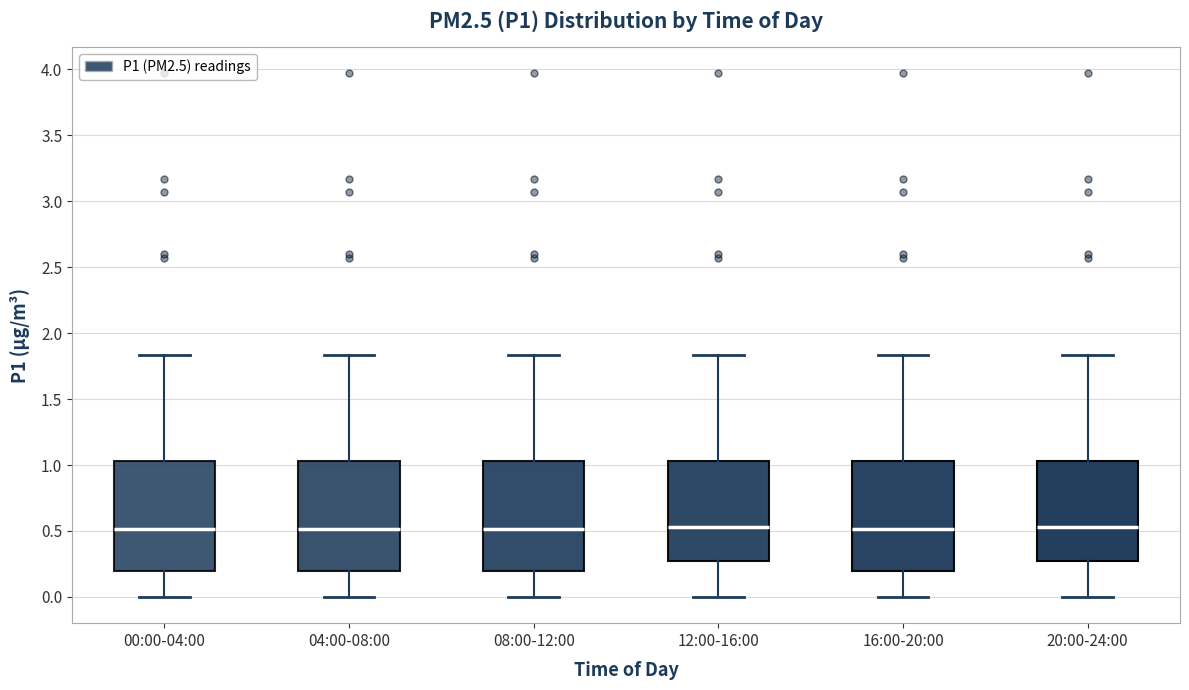

Where does the lower whisker of the box for 16:00-20:00 end on the y-axis? The values are not printed on the chart, so give them approximately, as read against the axis.

0.00